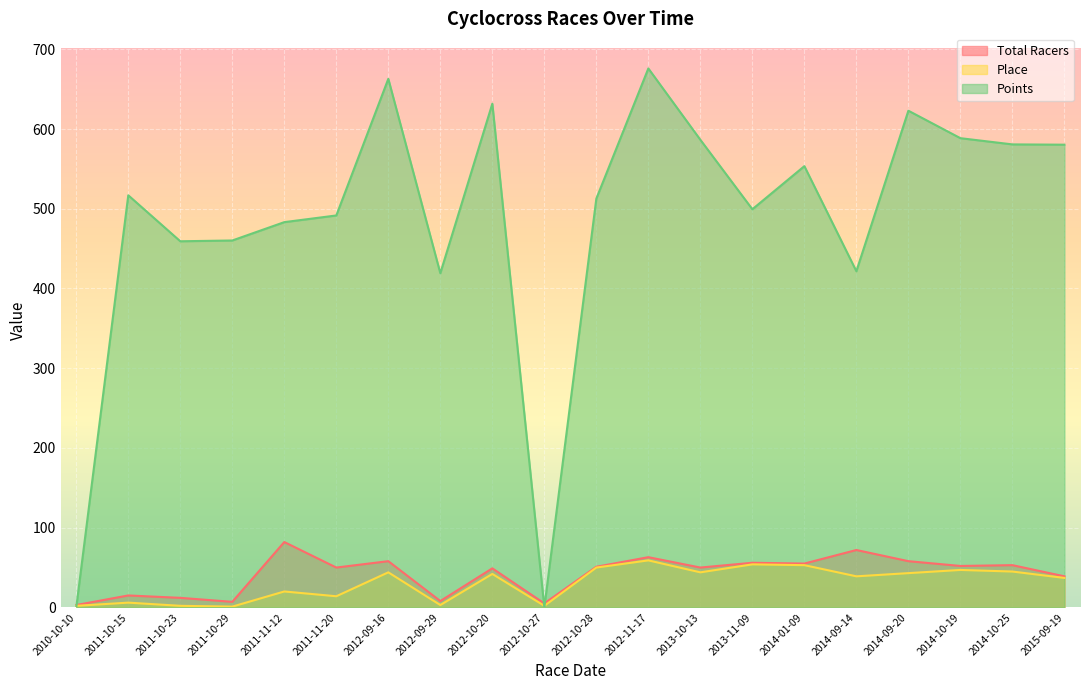

Where do Points and Place first cross each other?

2010-10-10 and 2011-10-15